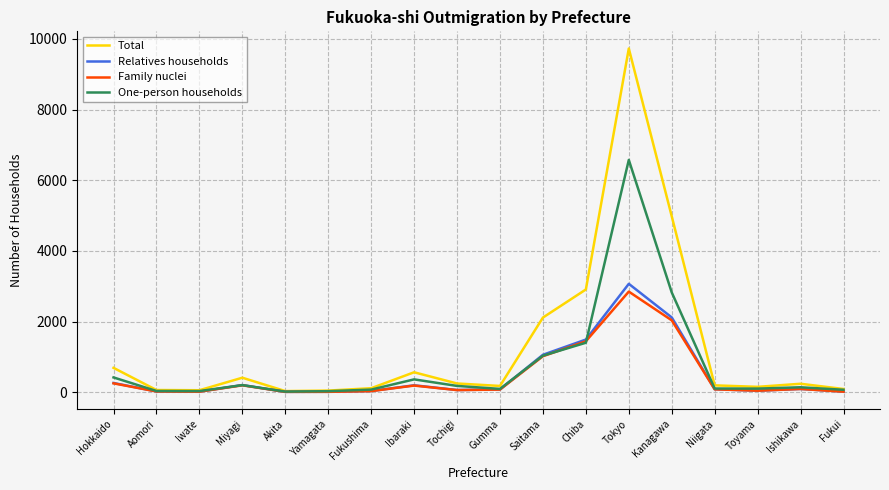

Which series changed the most between Tochigi and Tokyo?

Total